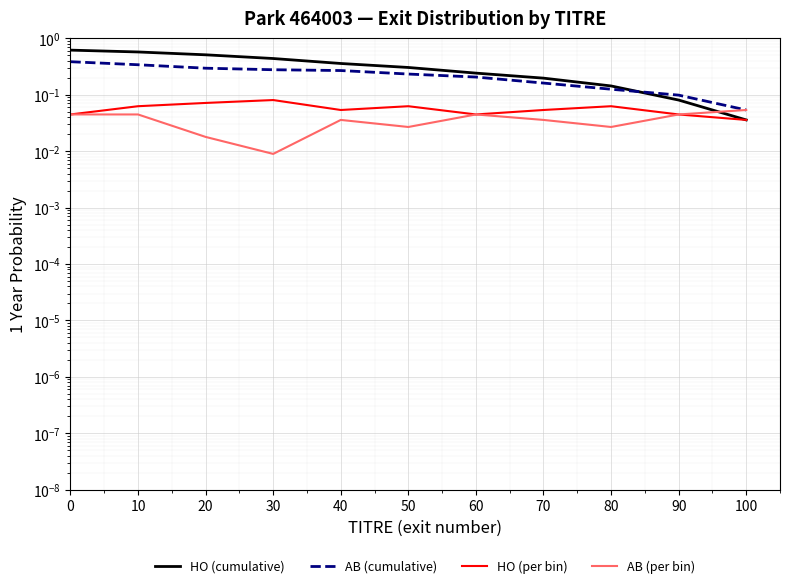

What is the sum of the AB (cumulative) values at 10 and 40?

0.6